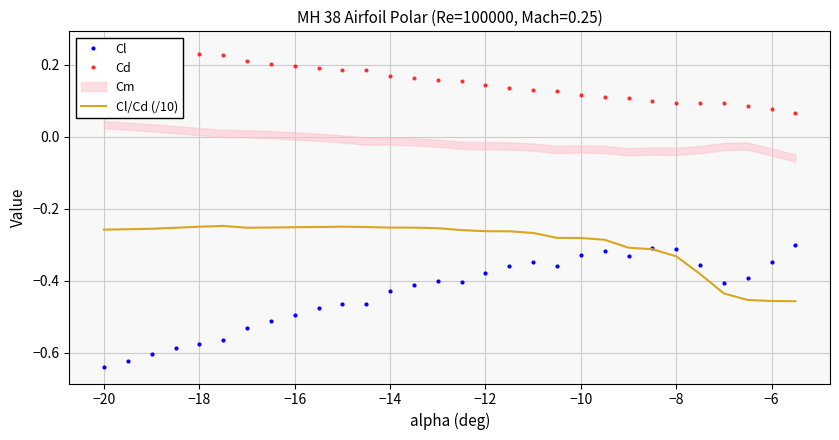

The Cl series shows -0.3 at −16. True or false?

False